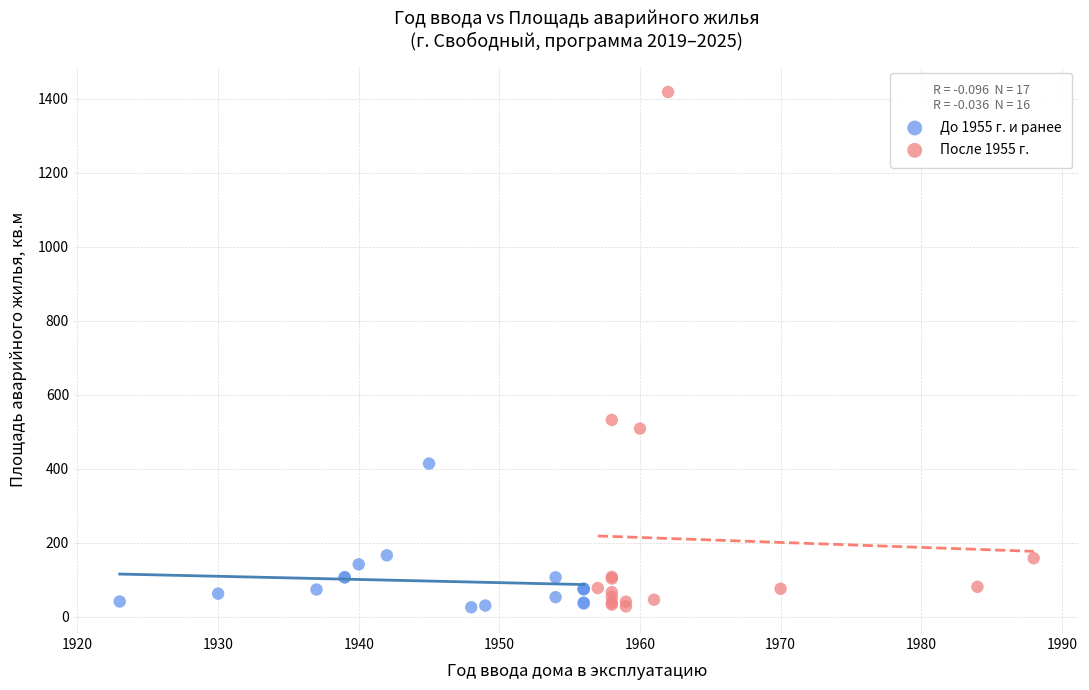

Which series reaches the maximum Y coordinate?

После 1955 г.